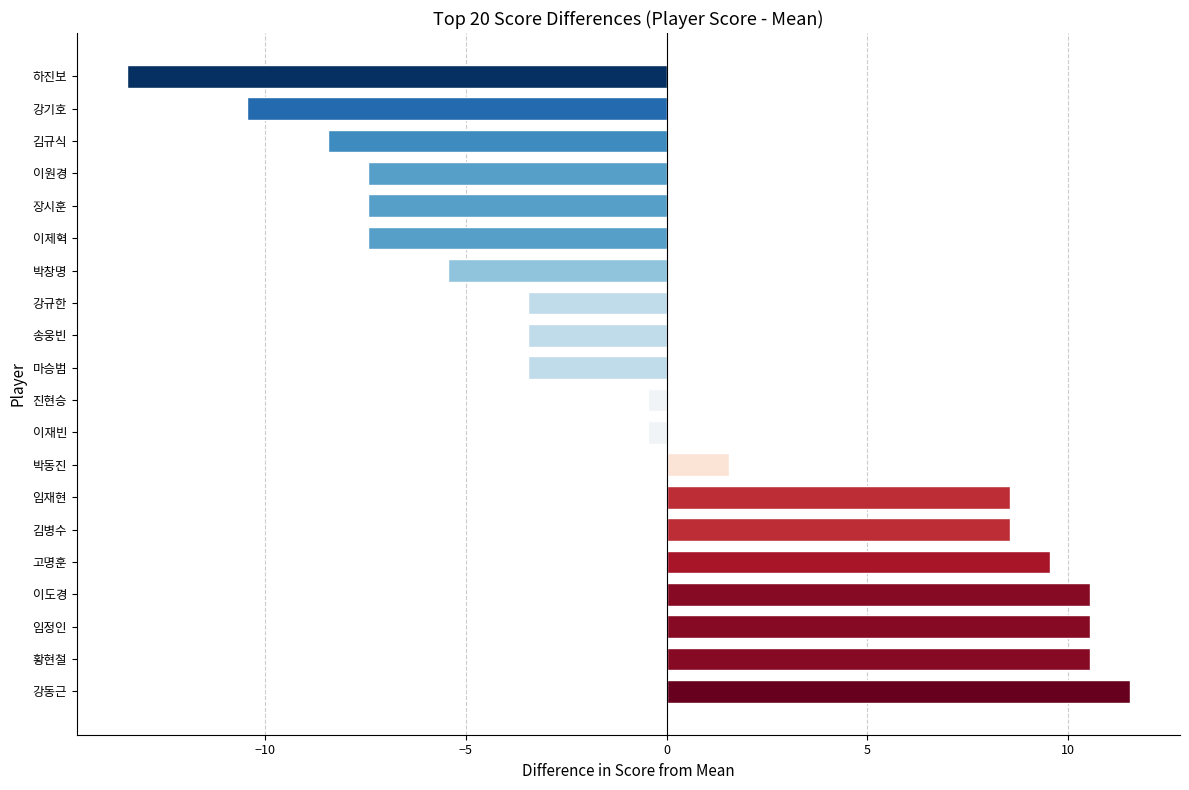

Are the bars horizontal?

Yes